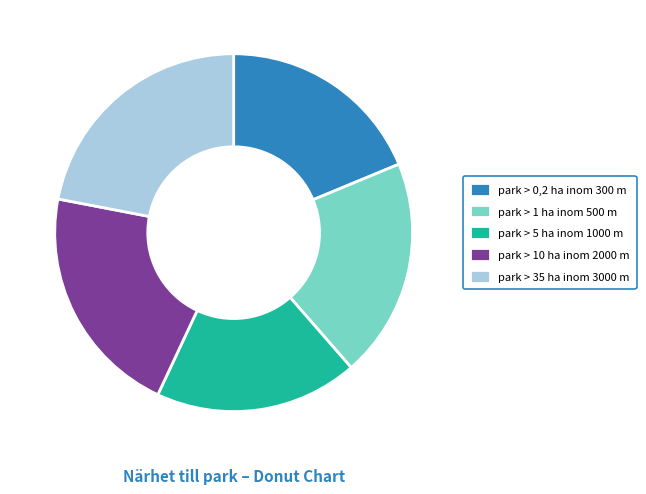

Count the number of slices in the pie.

5